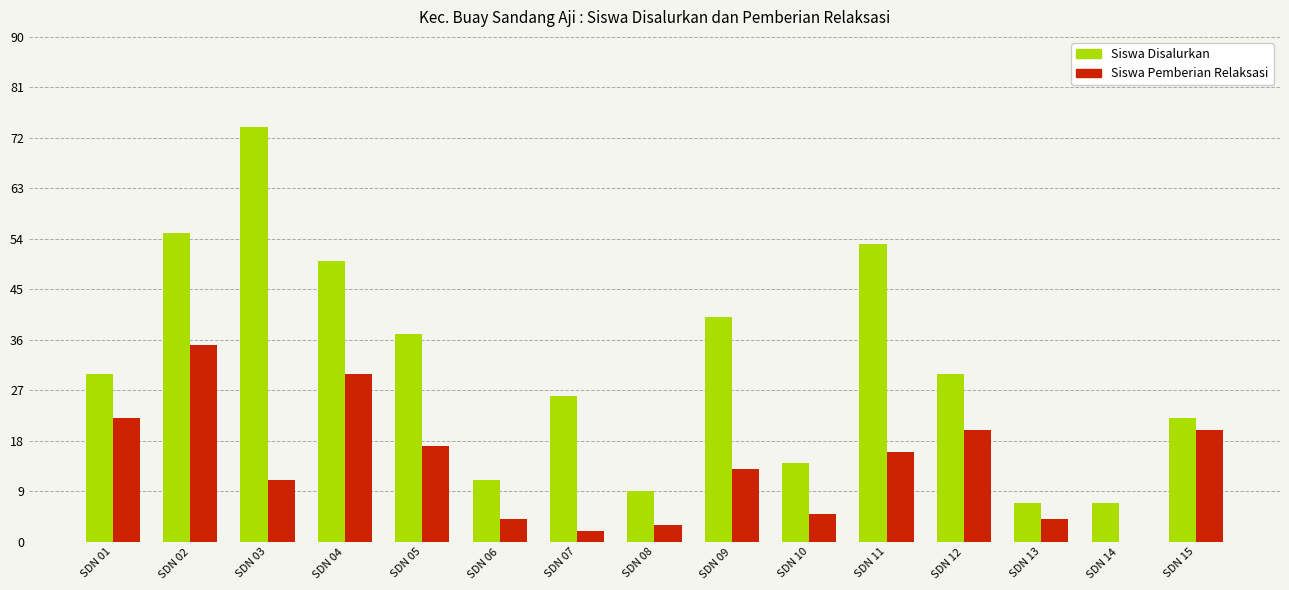

How many values in Siswa Pemberian Relaksasi are above zero?

14